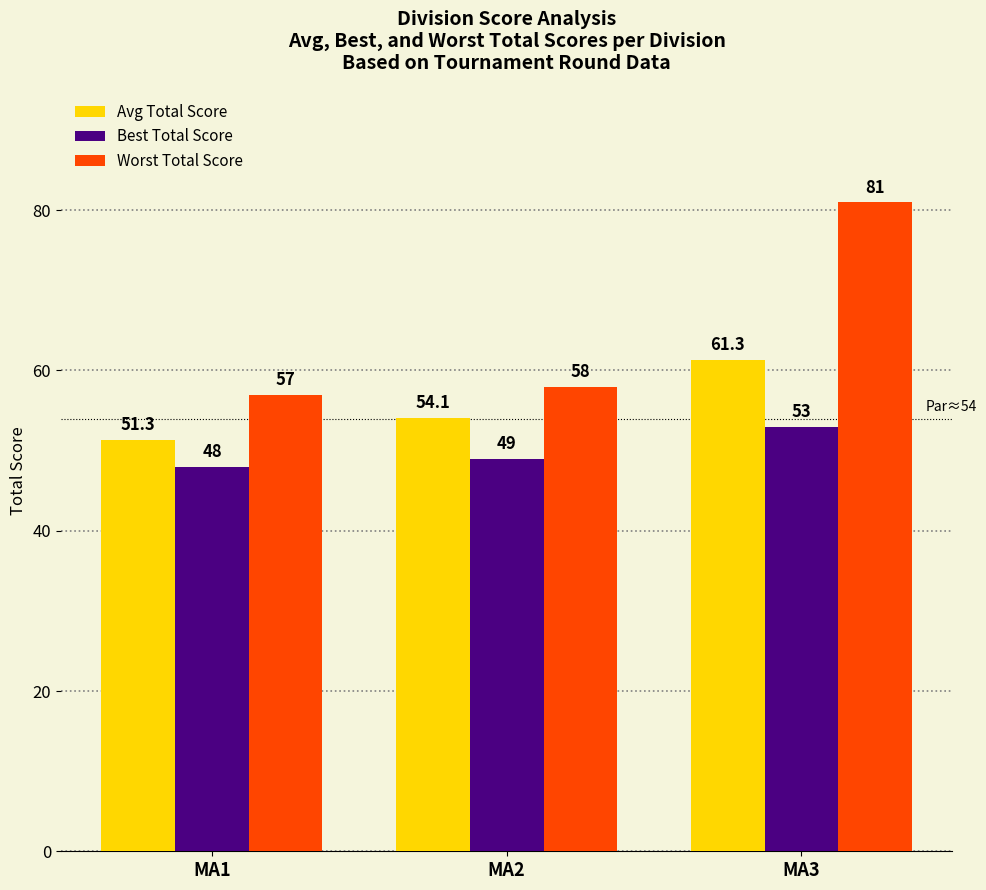

The value of Best Total Score at MA1 is 48.0. True or false?

True